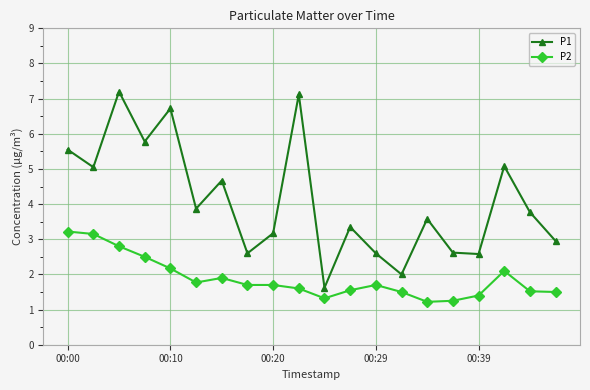

What is the value of the P2 point at the 6th from the left?

1.8